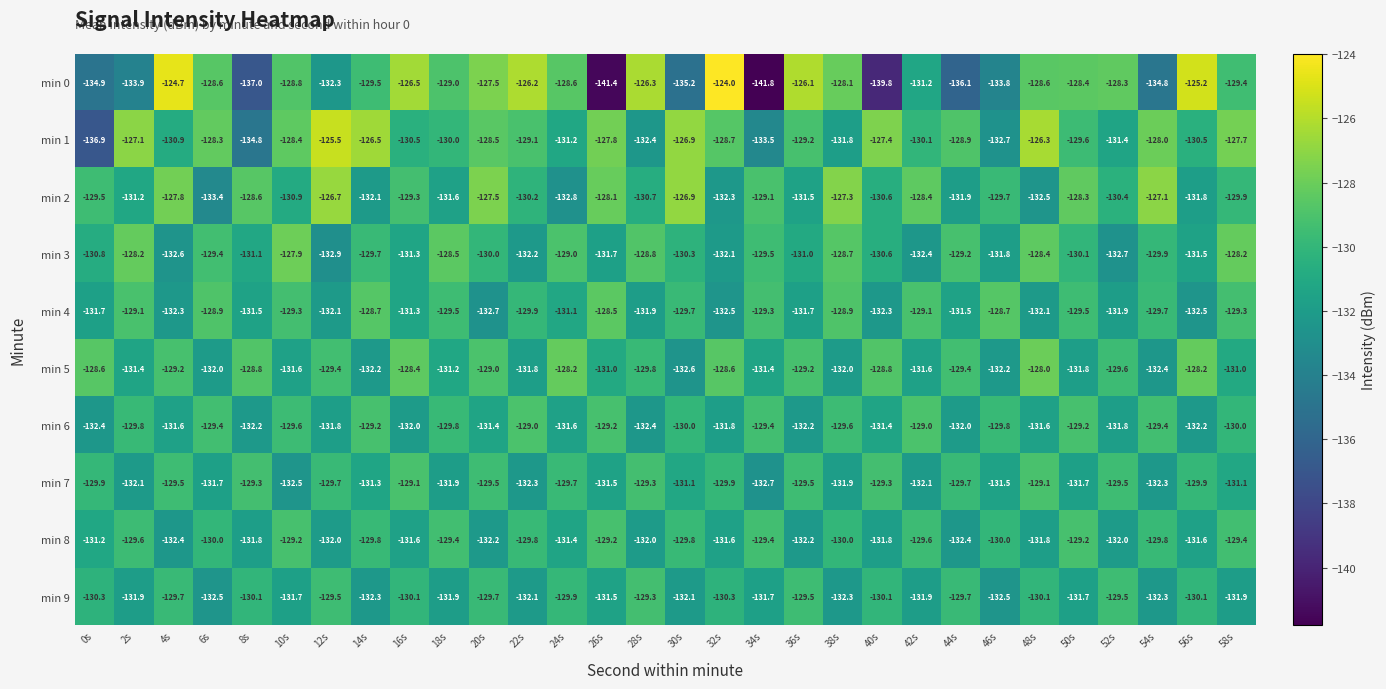

Read the min 5 value at 58s.

-131.0